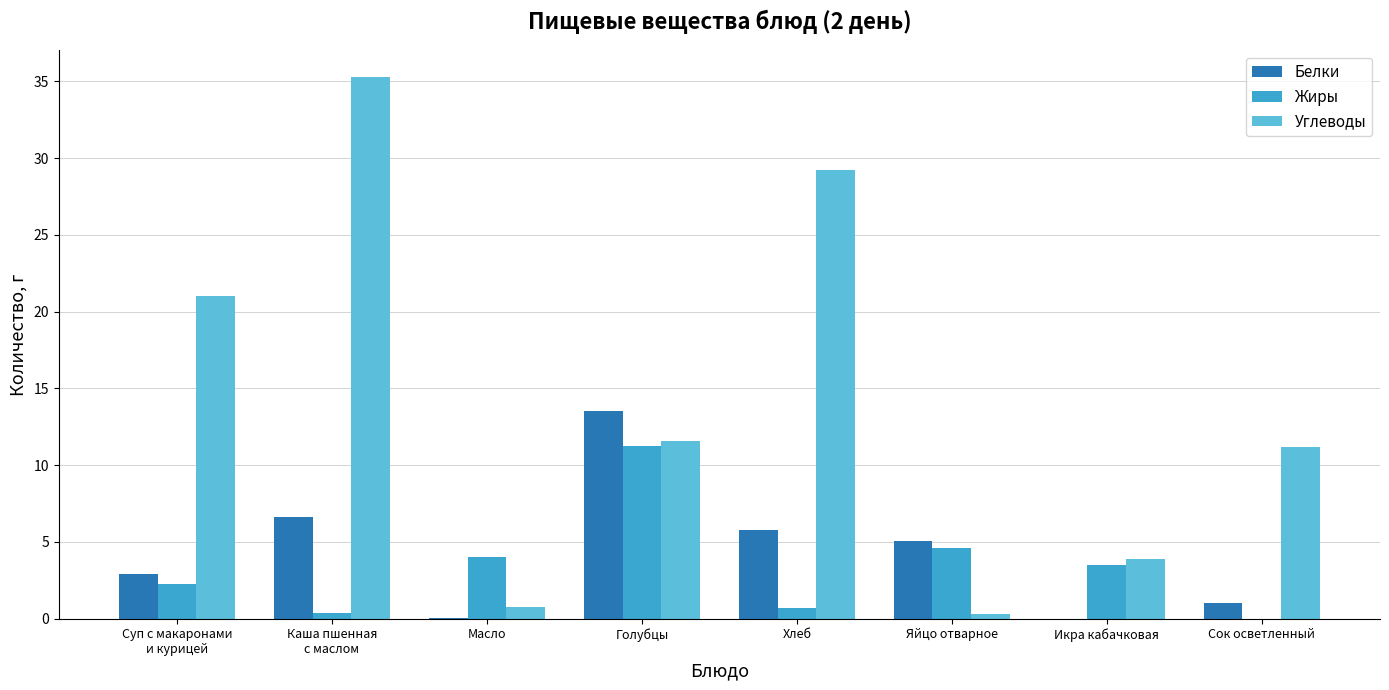

The Жиры series shows 18.6 at Голубцы. True or false?

False